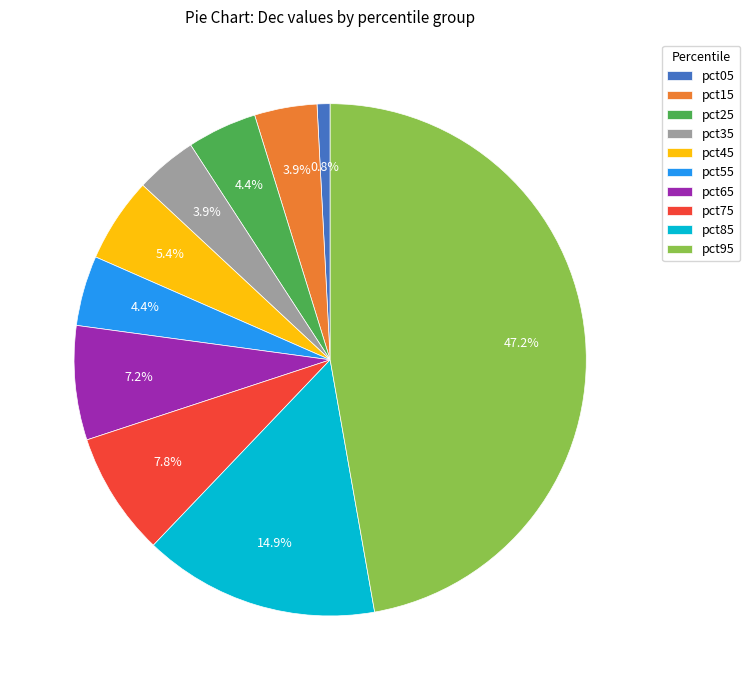

Is the sum of pct95 and pct15 greater than half?

Yes